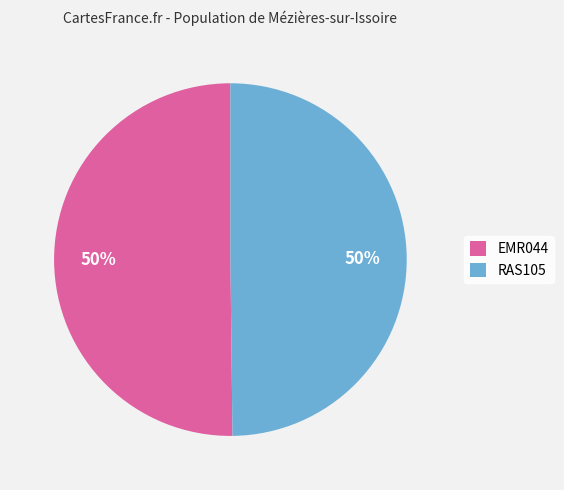

What percentage is the RAS105 slice, to the nearest percent?

50%